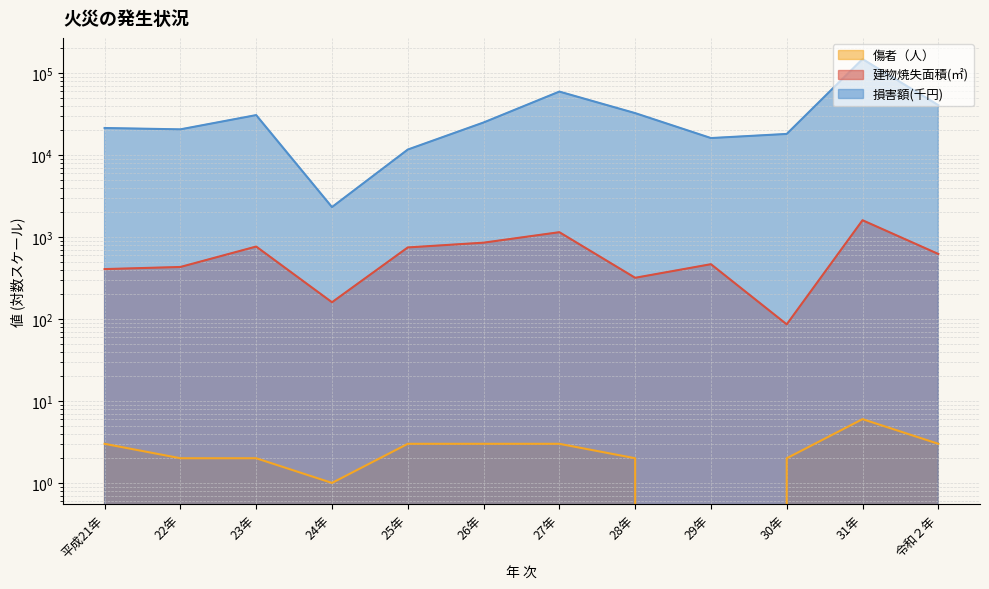

True or false: 損害額(千円) and 傷者（人） intersect in this chart.

False